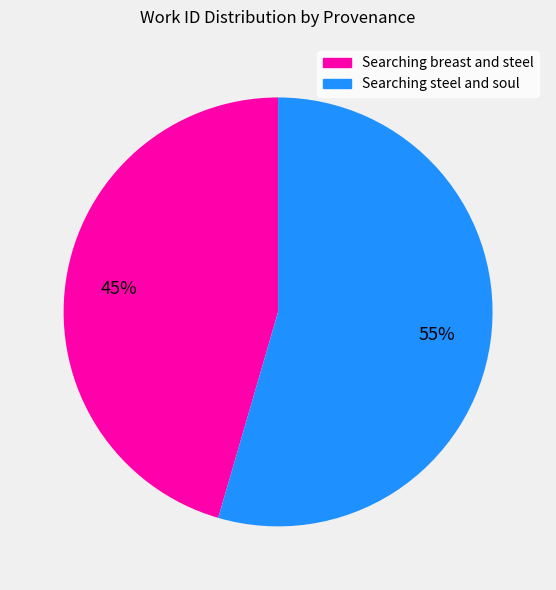

Is Searching breast and steel the majority of the pie?

No